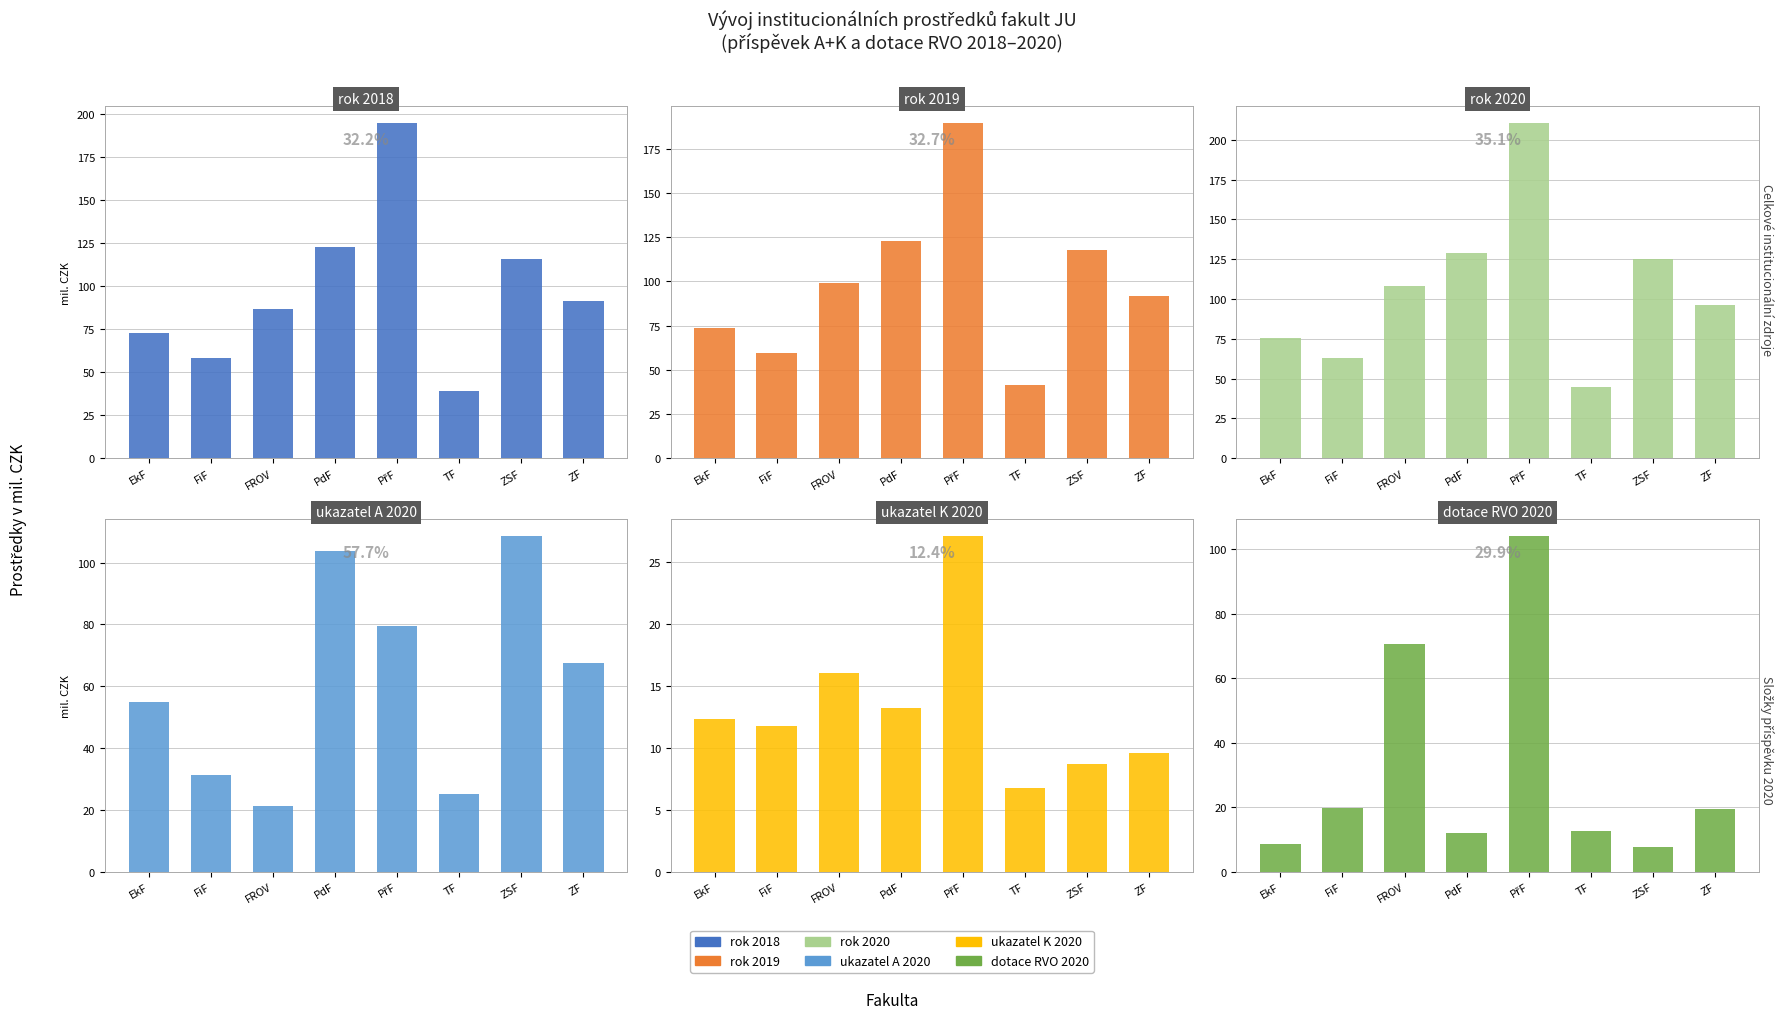

The ukazatel K 2020 series shows 2.8 at EkF. True or false?

False